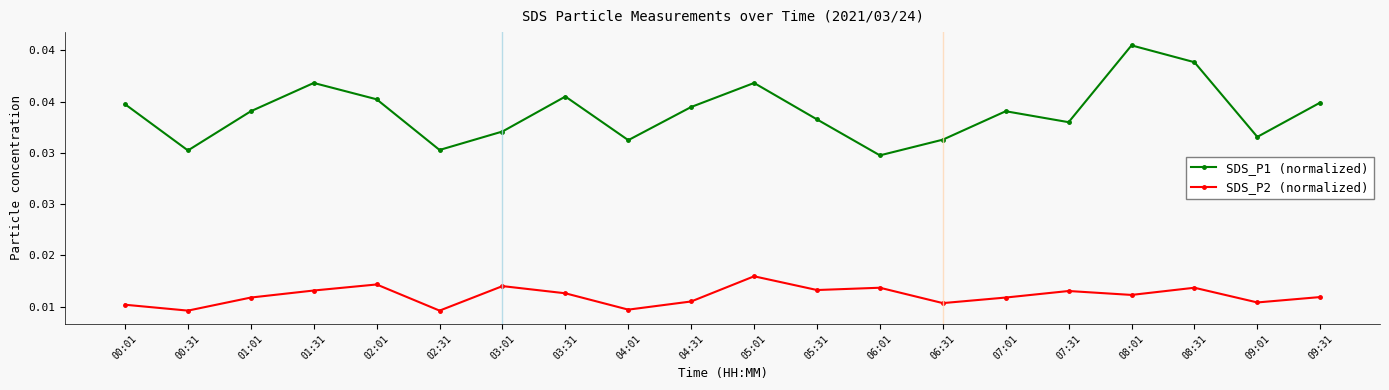

True or false: SDS_P2 (normalized) and SDS_P1 (normalized) cross at least once.

False